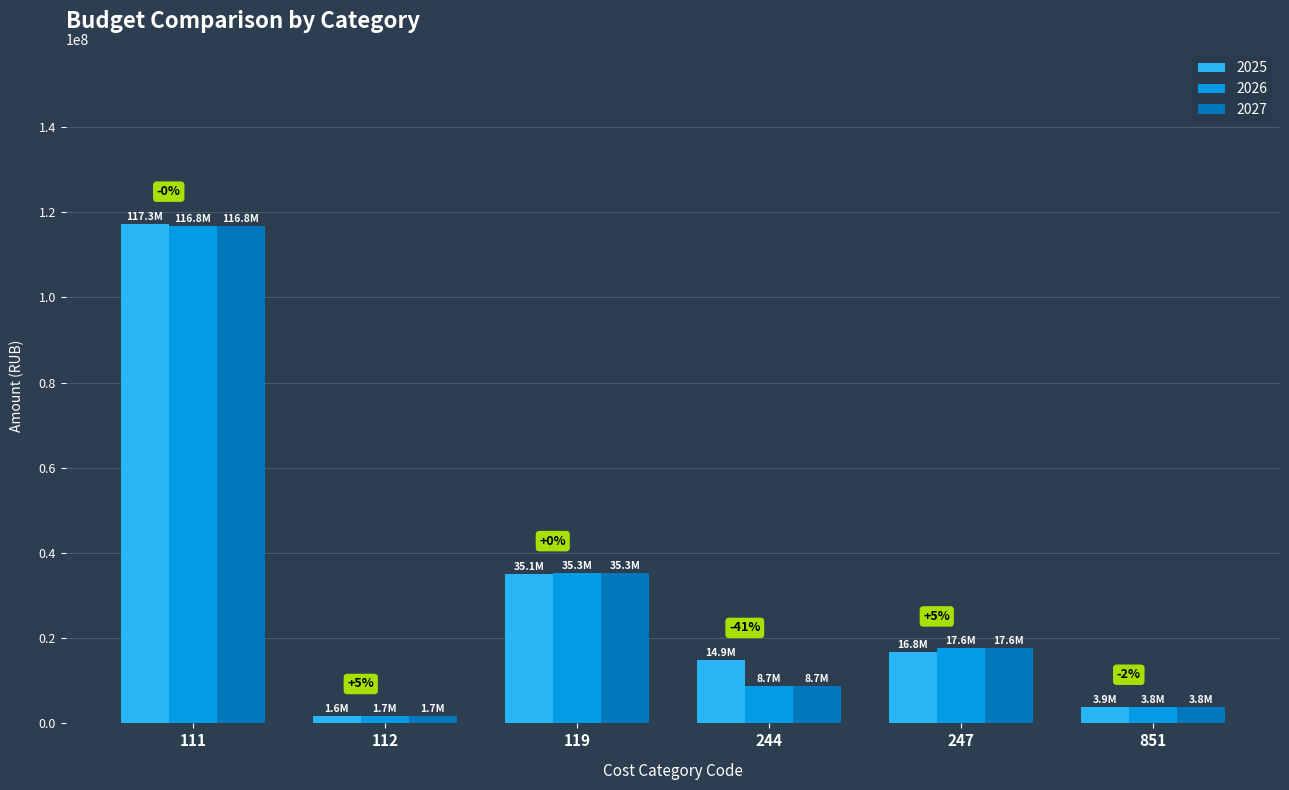

Which series has the widest spread of values?

2025